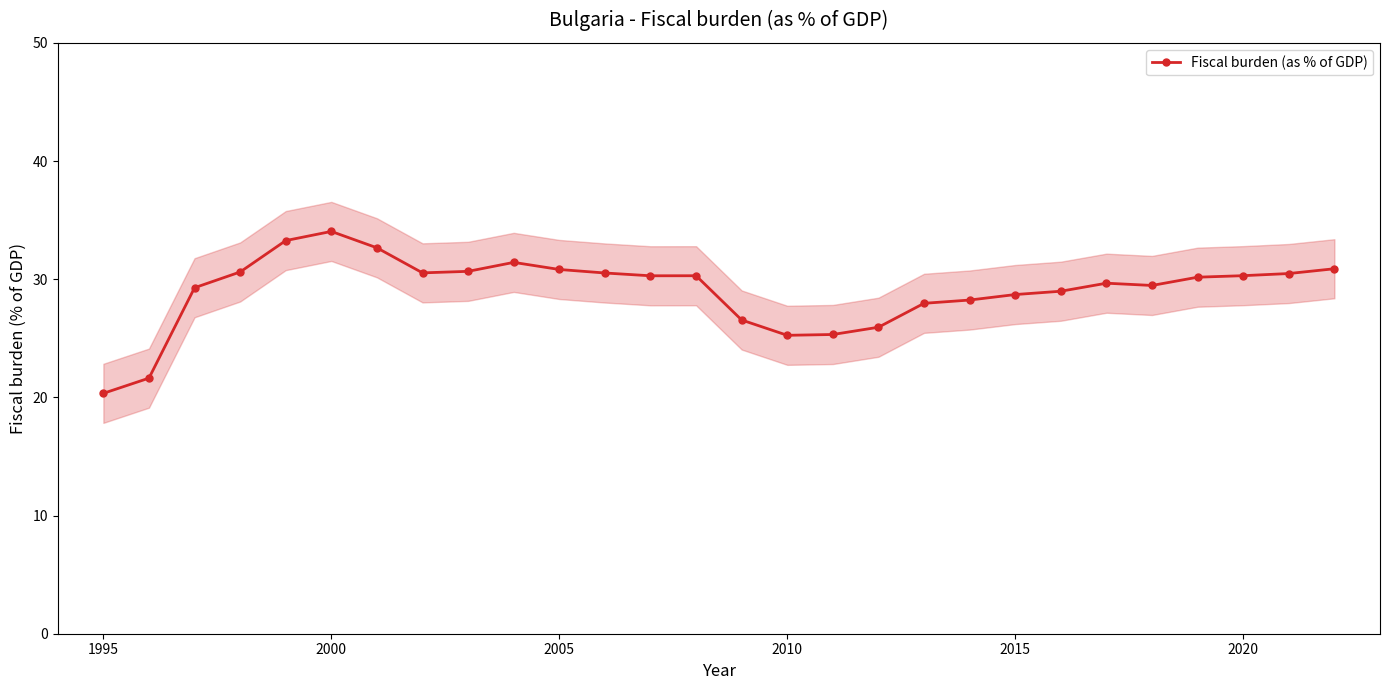

True or false: Fiscal burden (as % of GDP) has more than 2 points higher than both neighbors.

True